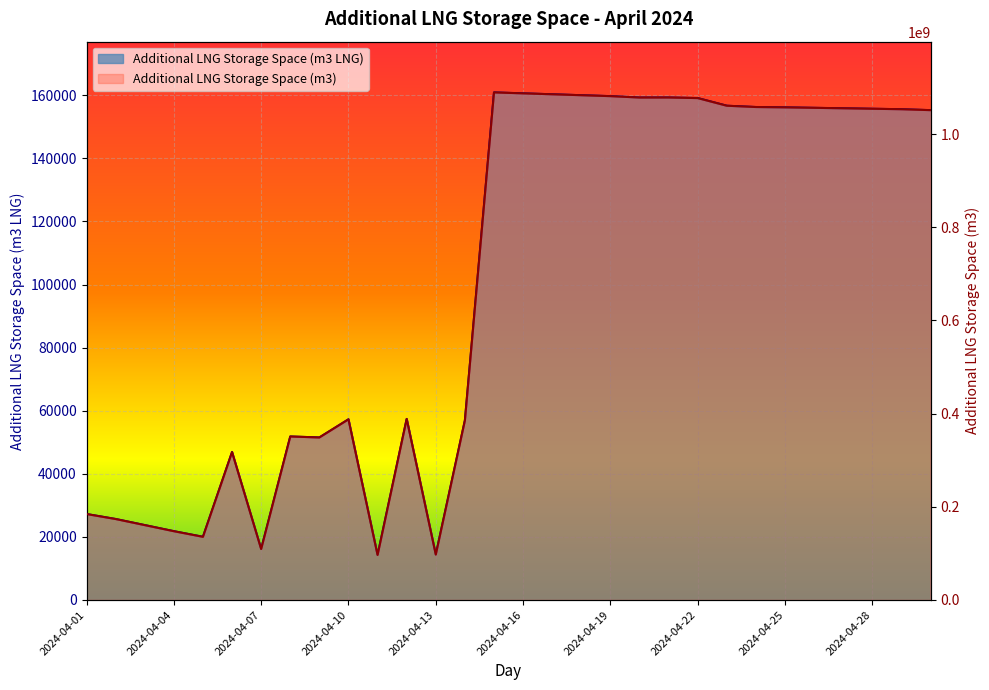

How many lines are shown in the chart?

2